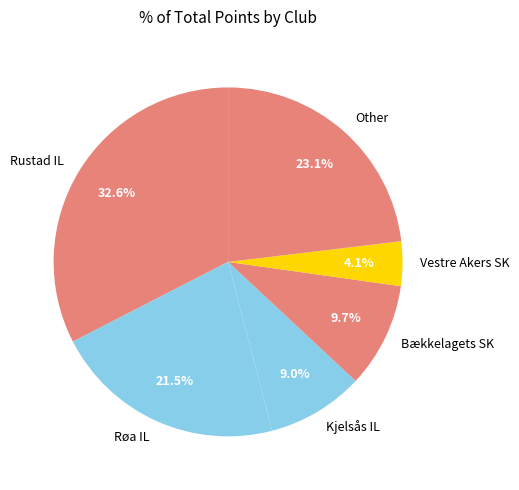

Between Other and Røa IL, which is larger?

Other